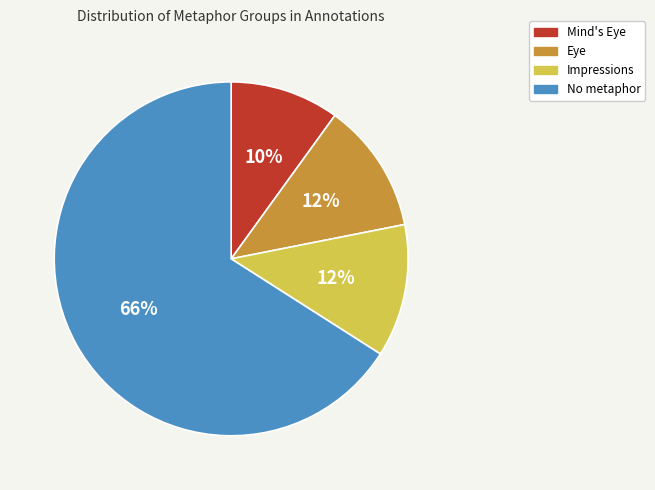

To the nearest percent, what is the difference between the largest and smallest slice percentages?

56%